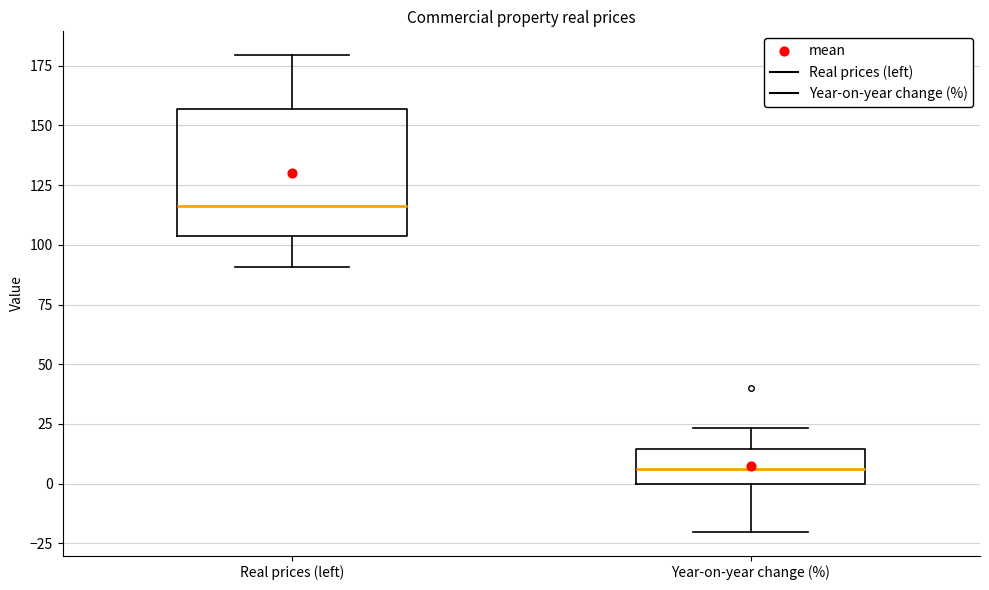

Comparing the boxes themselves (not the whiskers), which one is the tallest?

Real prices (left)